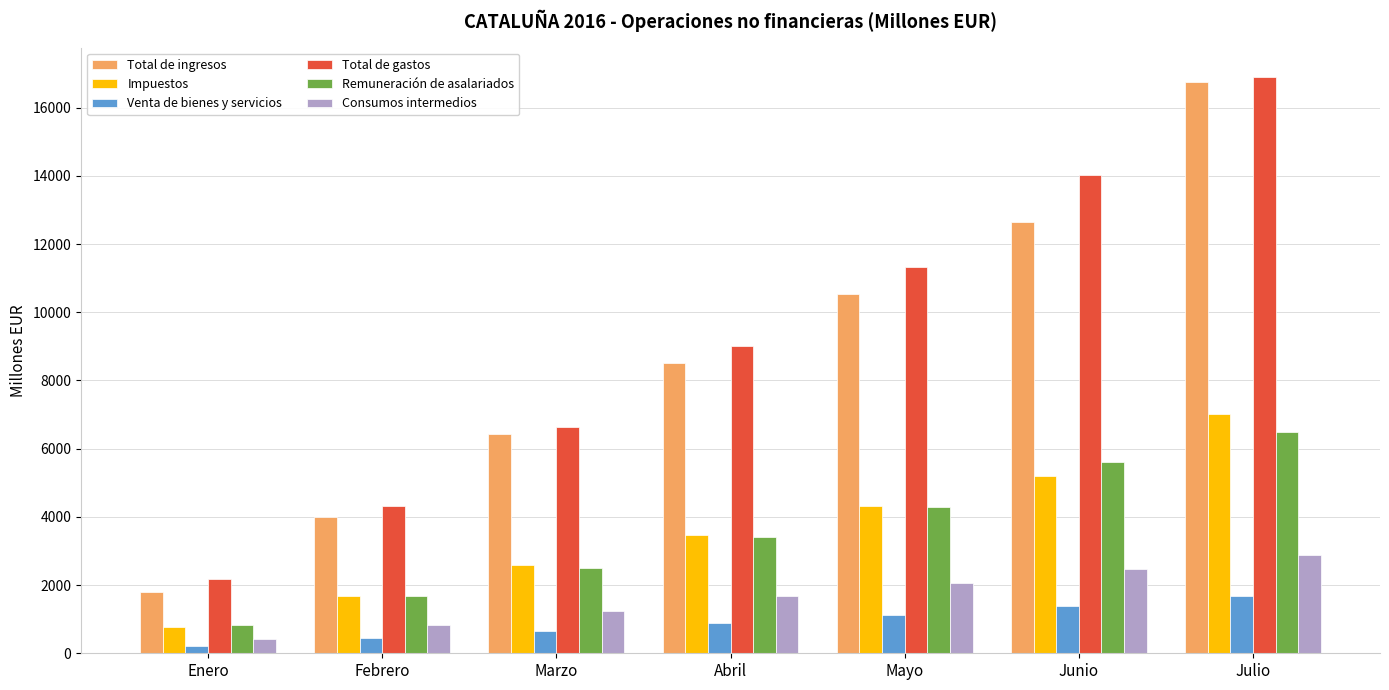

Which series changed the most between Enero and Febrero?

Total de ingresos